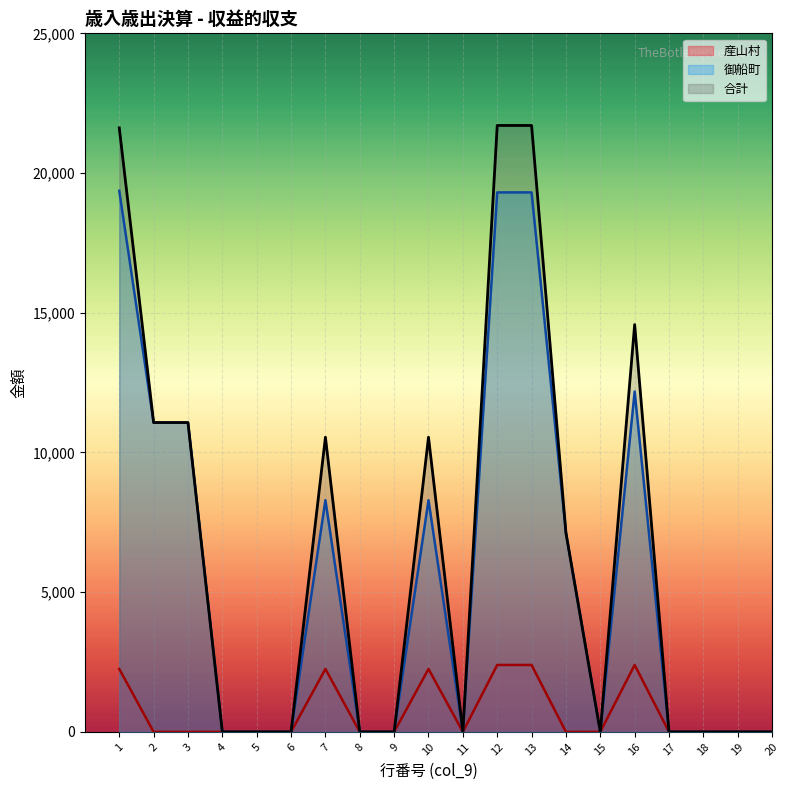

Reading left to right, extract all data points from this chart.

産山村: 1=2253	2=0	3=0	4=0	5=0	6=0	7=2253	8=0	9=0	10=2253	11=0	12=2396	13=2396	14=0	15=0	16=2396	17=0	18=0	19=0	20=0
御船町: 1=19364	2=11071	3=11071	4=0	5=0	6=0	7=8293	8=0	9=0	10=8293	11=0	12=19307	13=19307	14=7126	15=0	16=12181	17=0	18=0	19=0	20=0
合計: 1=21617	2=11071	3=11071	4=0	5=0	6=0	7=10546	8=0	9=0	10=10546	11=0	12=21703	13=21703	14=7126	15=0	16=14577	17=0	18=0	19=0	20=0